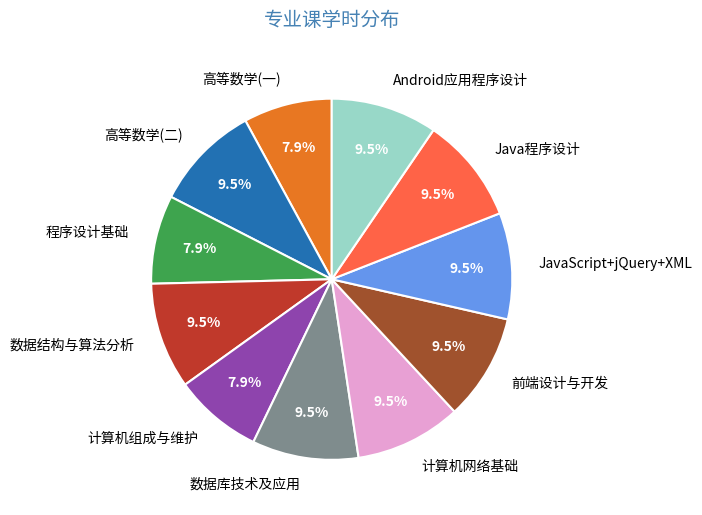

Does Java程序设计 represent more than half of the total?

No